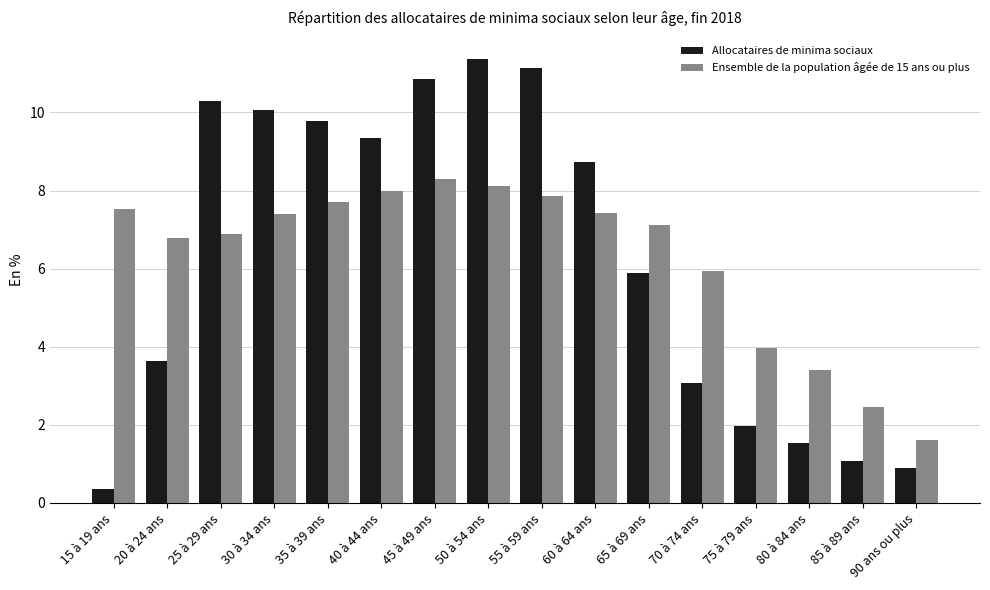

Rank the series by their maximum value, from lowest to highest.

Ensemble de la population âgée de 15 ans ou plus, Allocataires de minima sociaux